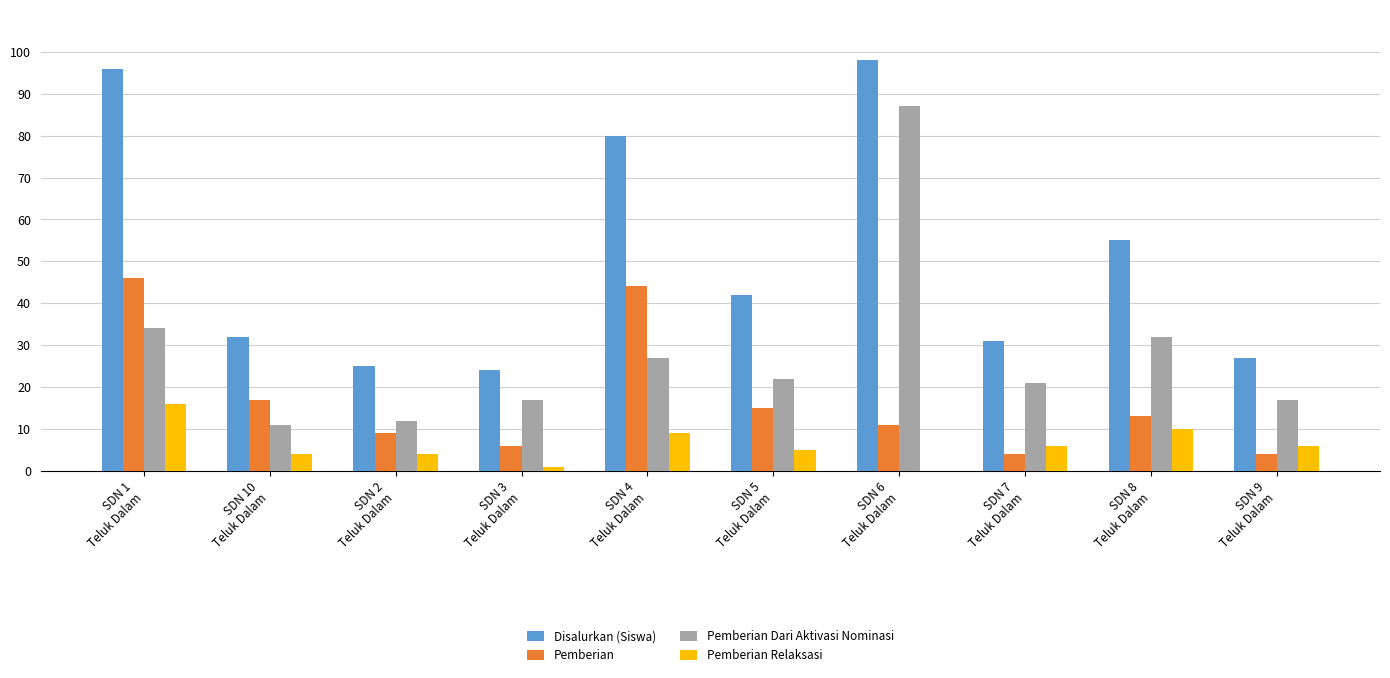

Read the Pemberian value at SDN 10
Teluk Dalam.

17